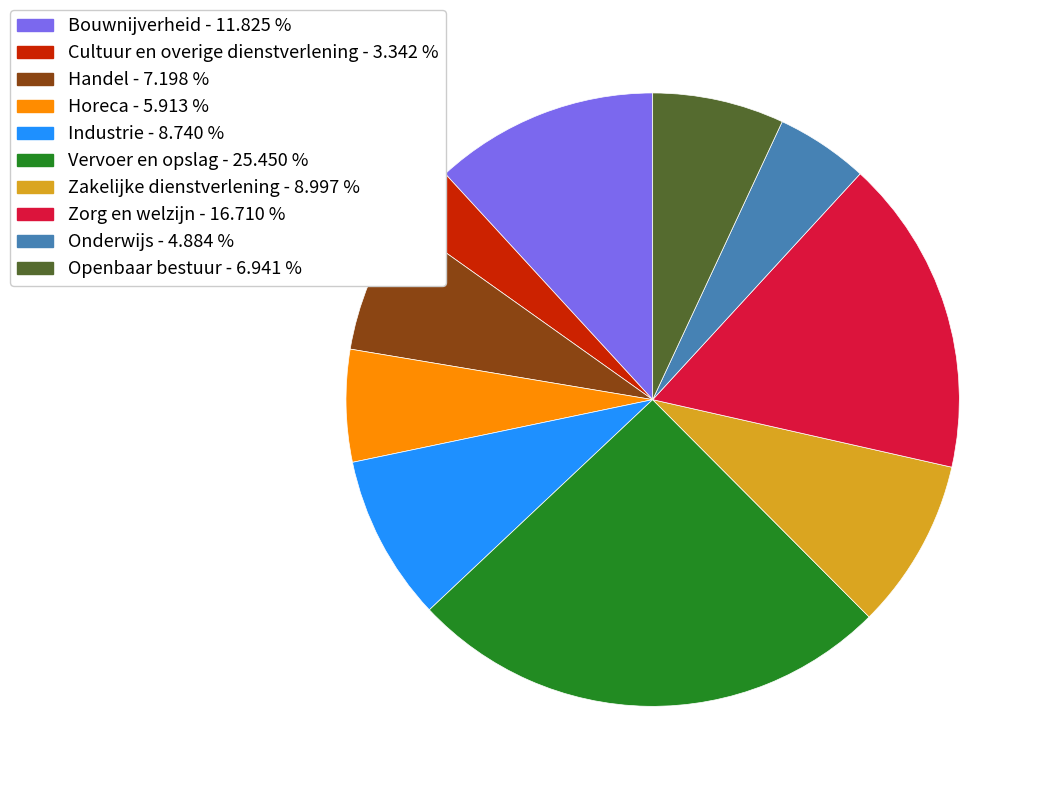

Which slice is the largest?

Vervoer en opslag